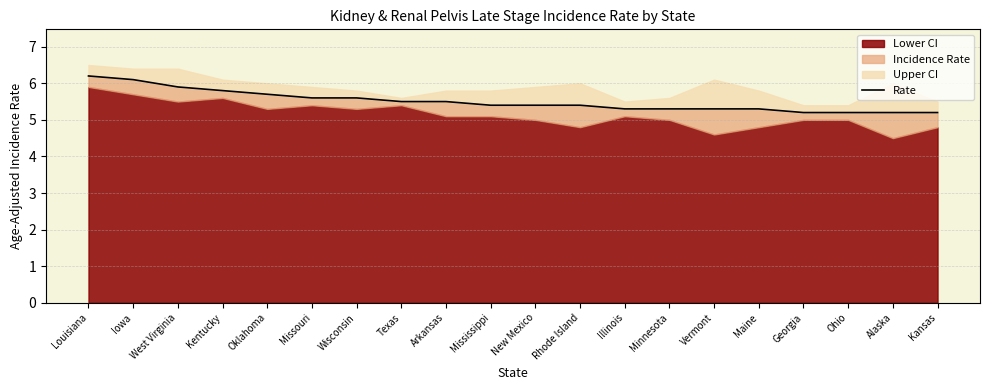

What position from the right is Louisiana?

20